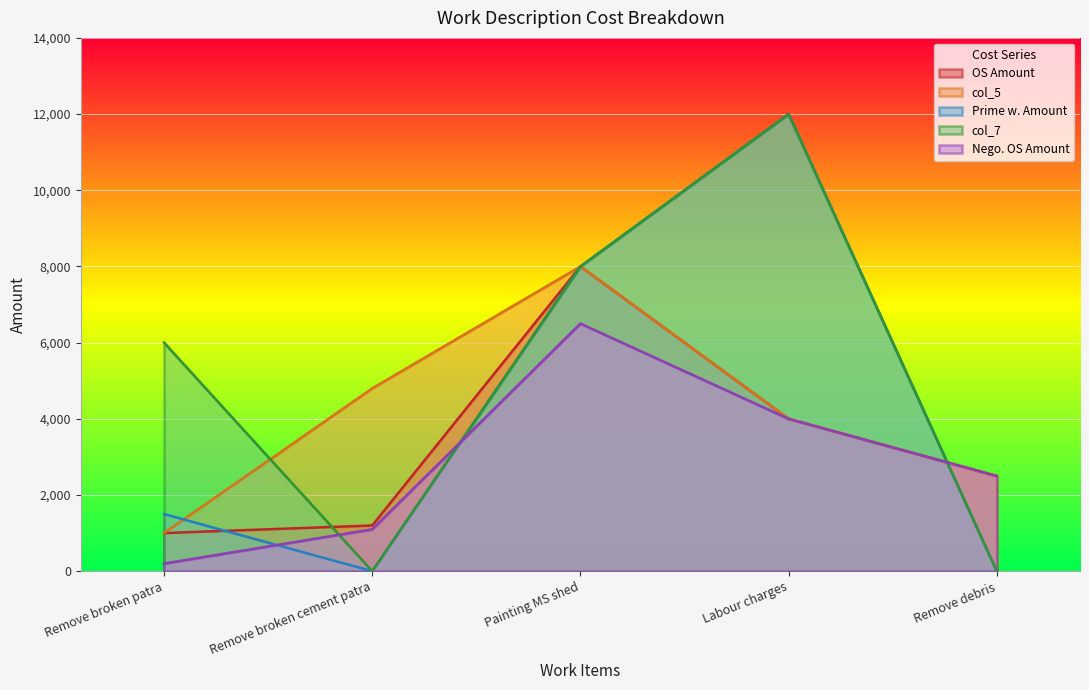

True or false: Nego. OS Amount and col_7 cross at least once.

True